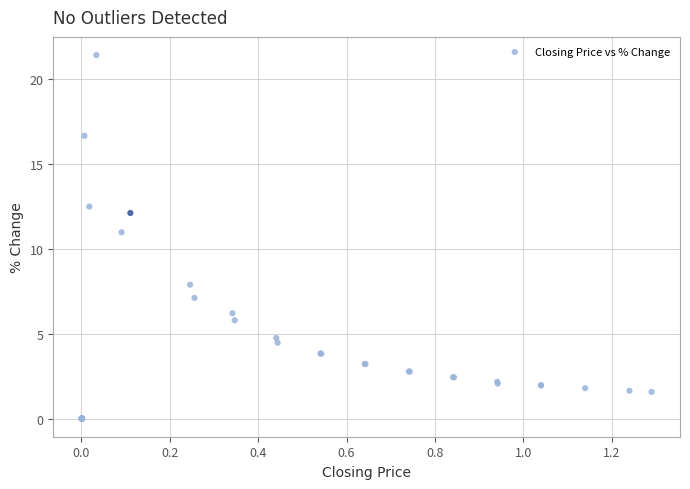

What Y value in the scatter plot is closest to 10?

11.0